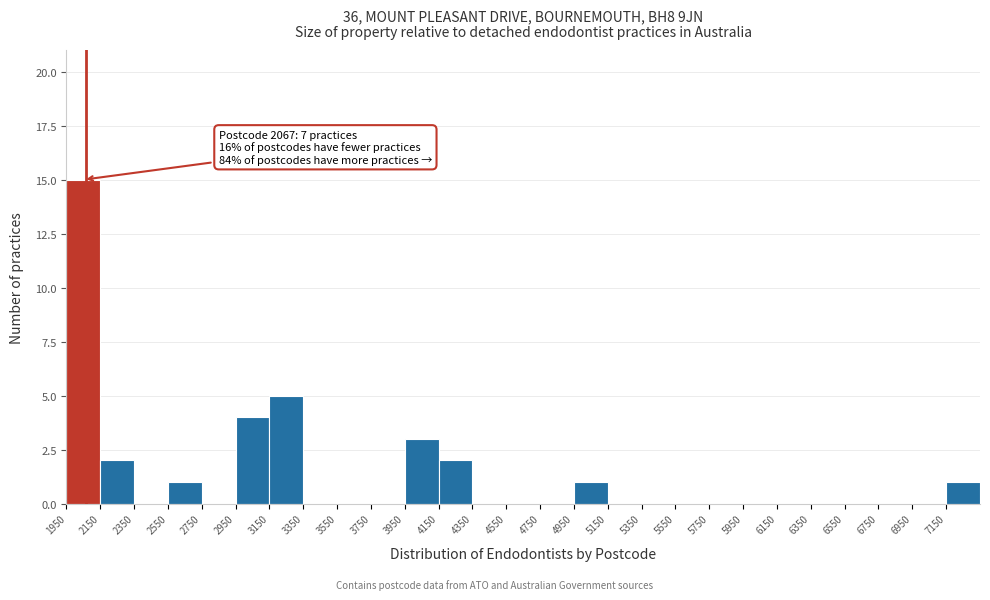

Over which range of the x-axis is the bar tallest?

1950 to 2150